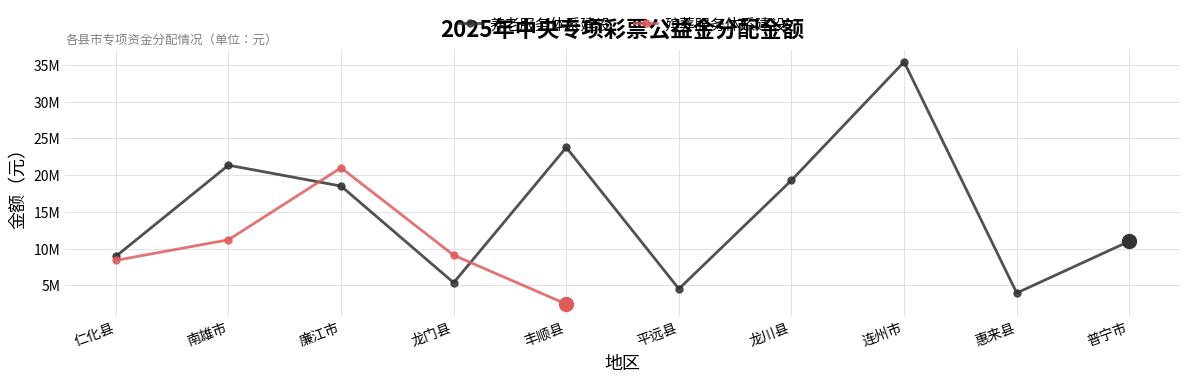

How many categories are shown in the chart?

10